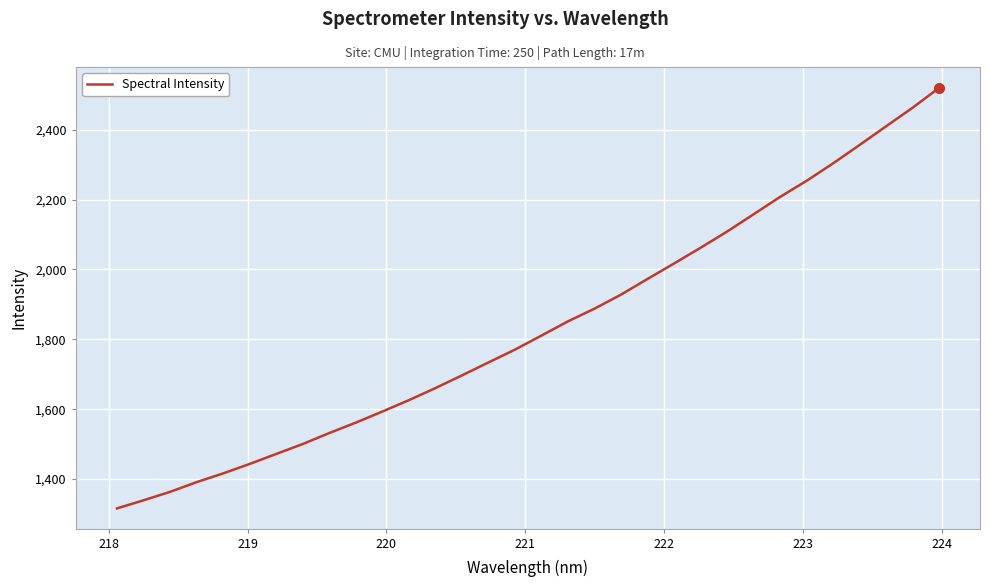

What is the greatest value displayed?

2519.2